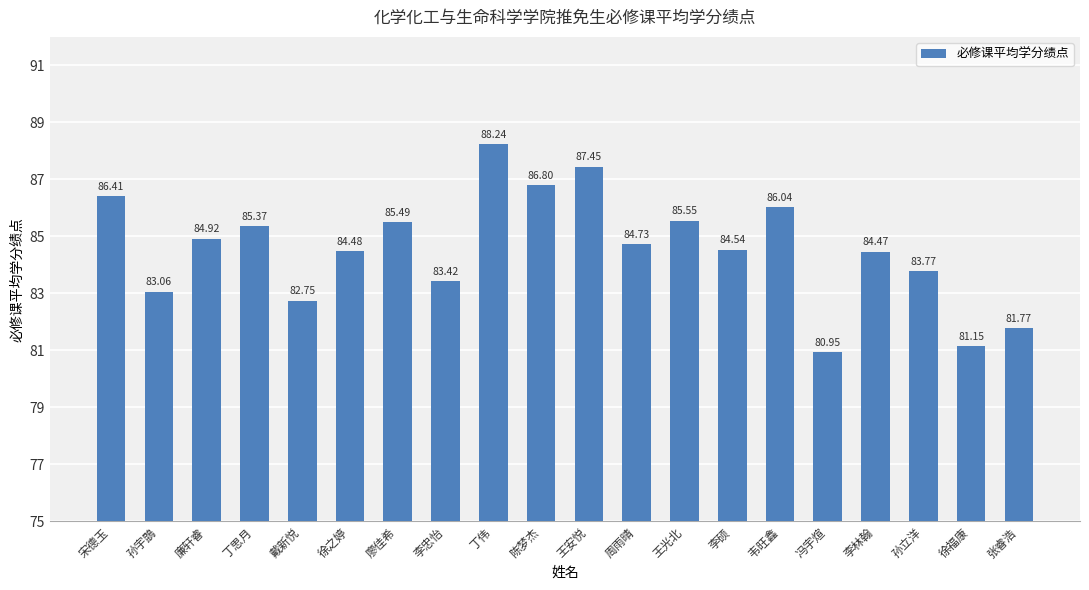

What is the label of the 10th bar from the left?

陈梦杰